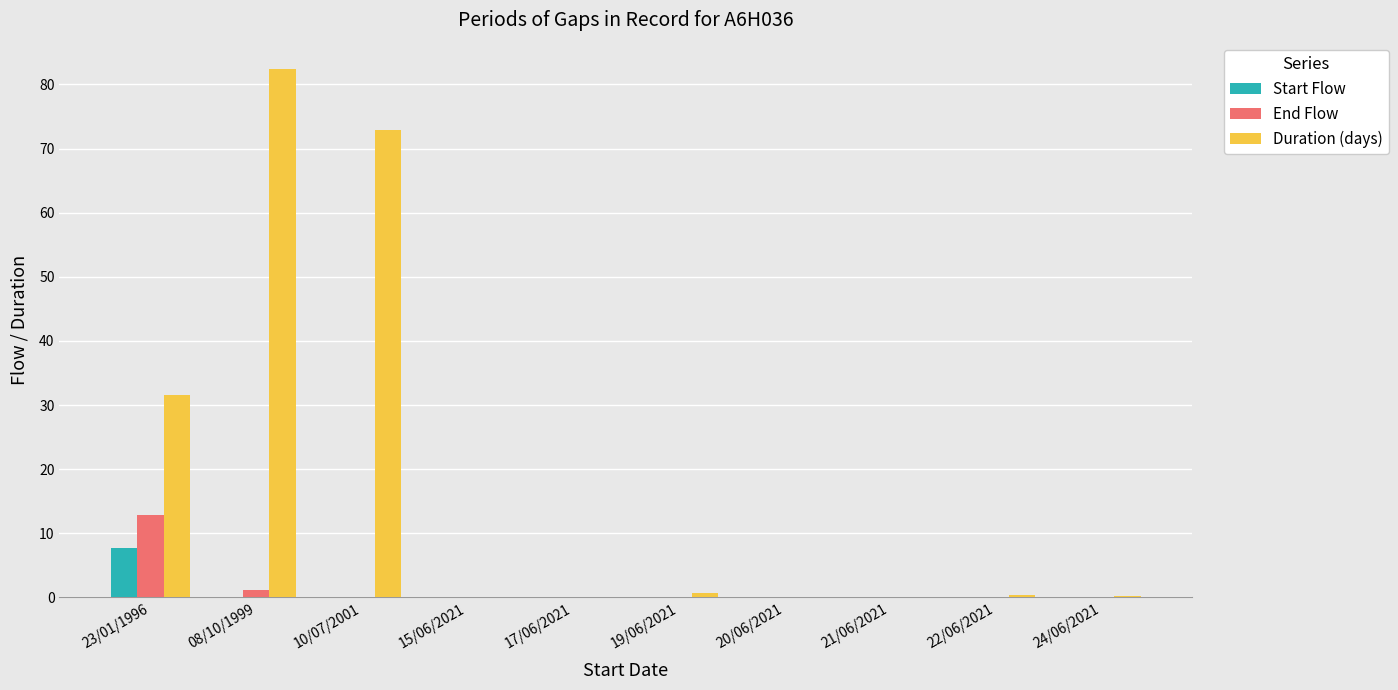

What is the sum of all End Flow values?

14.1